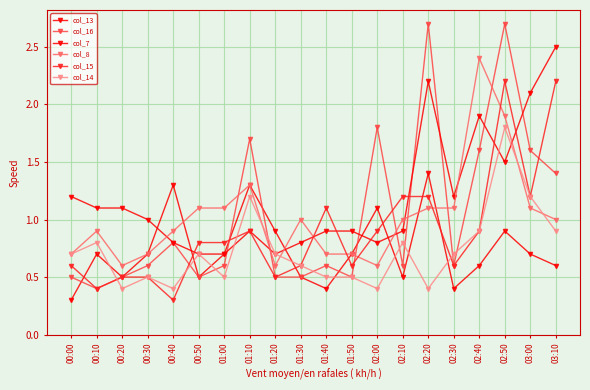

How many categories are shown in the chart?

20